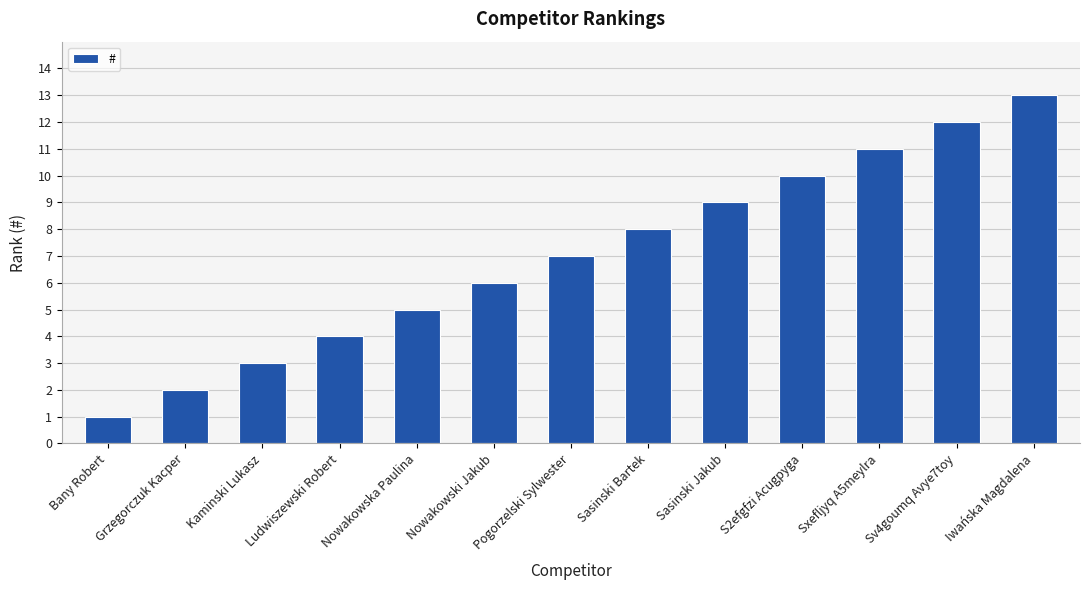

At which label is the value closest to 7?

Pogorzelski Sylwester